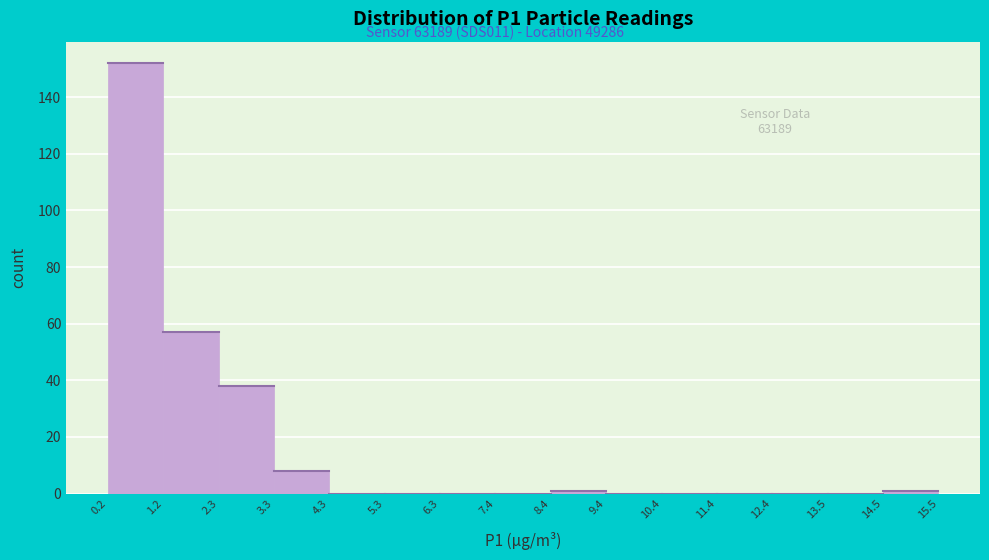

What is the height of the bar covering 3.3 to 4.3 on the x-axis? The values are not printed on the chart, so give them approximately, as read against the axis.

8